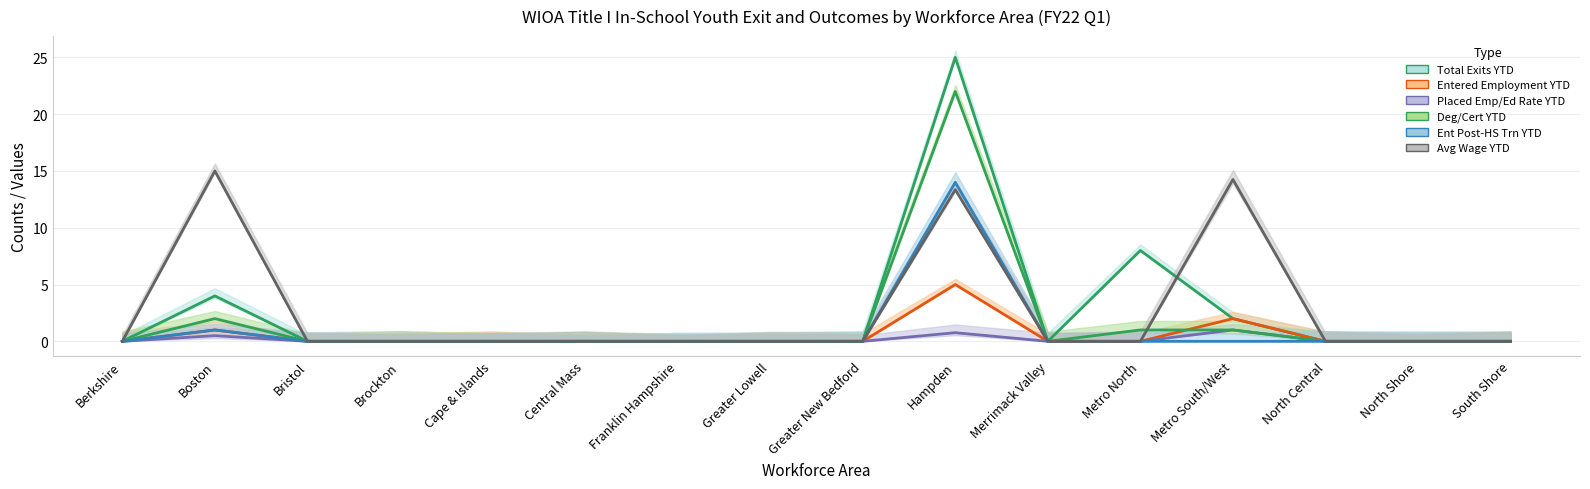

Is it true that Deg/Cert YTD equals 0.3 at Metro North?

False